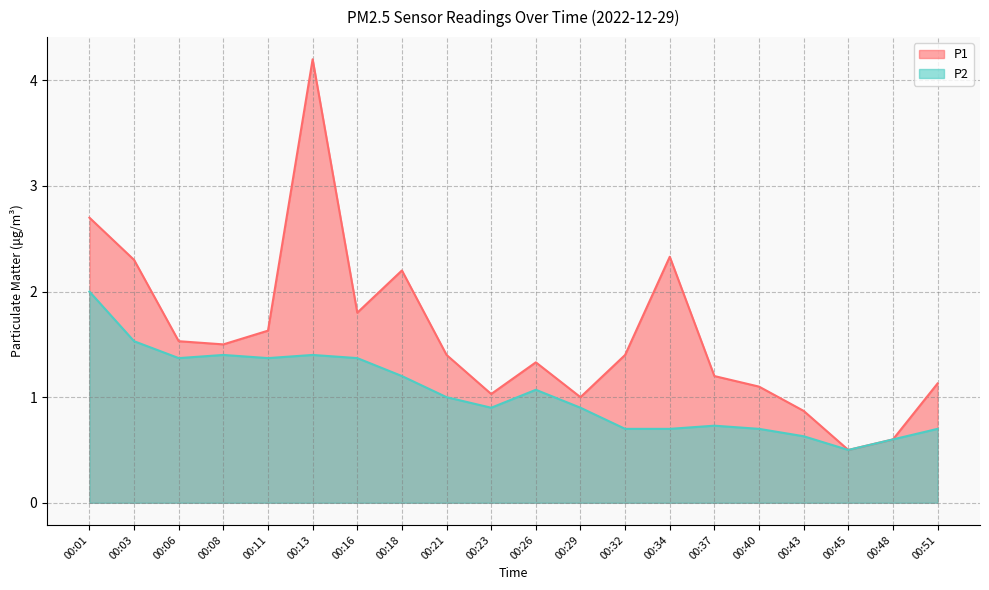

True or false: P2 has more than 0 points higher than both neighbors.

True